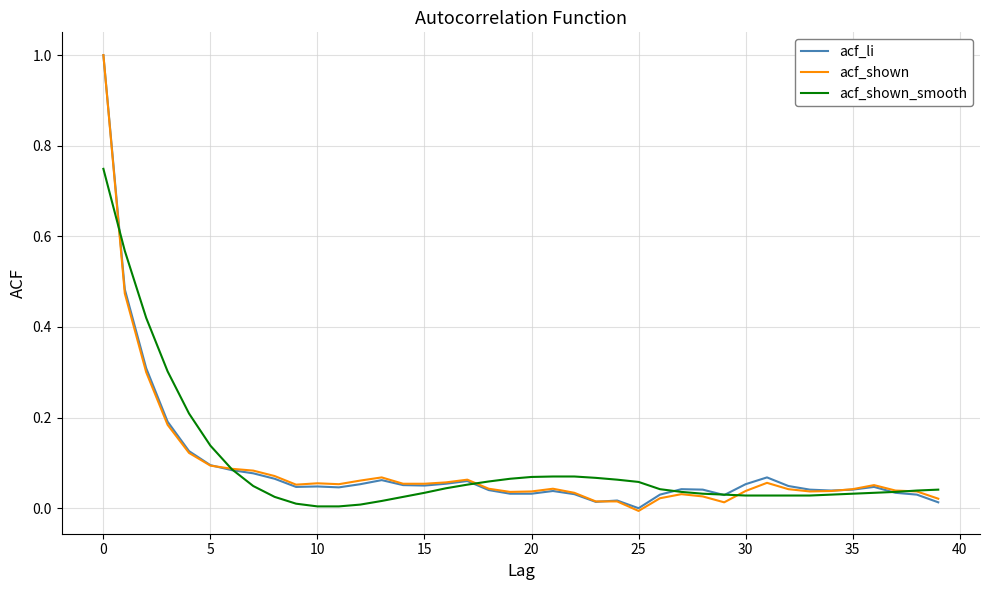

What is the greatest value displayed?

1.0